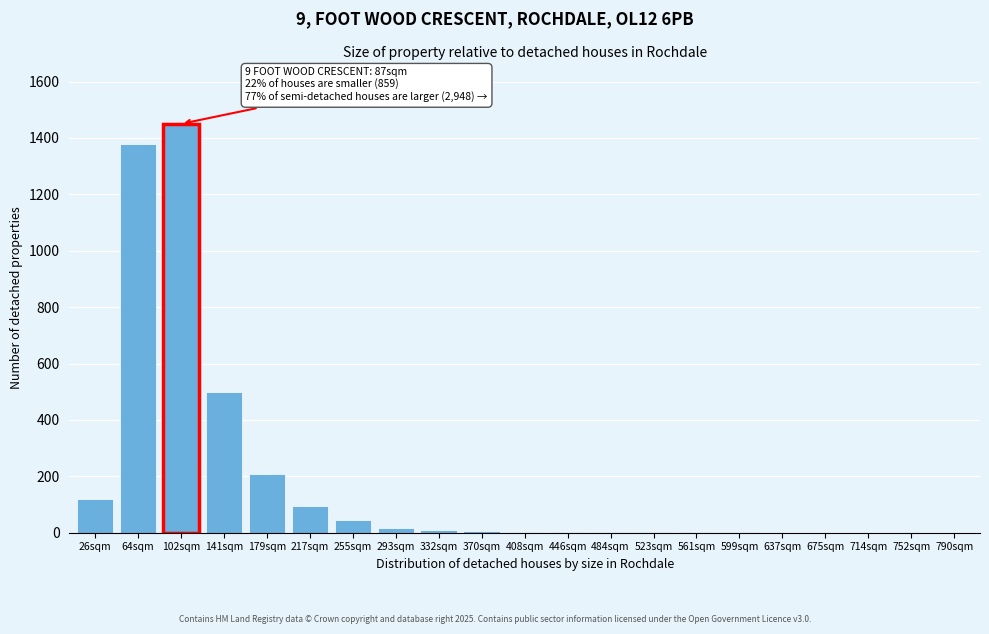

Is it true that the value at 26sqm is 195?

False